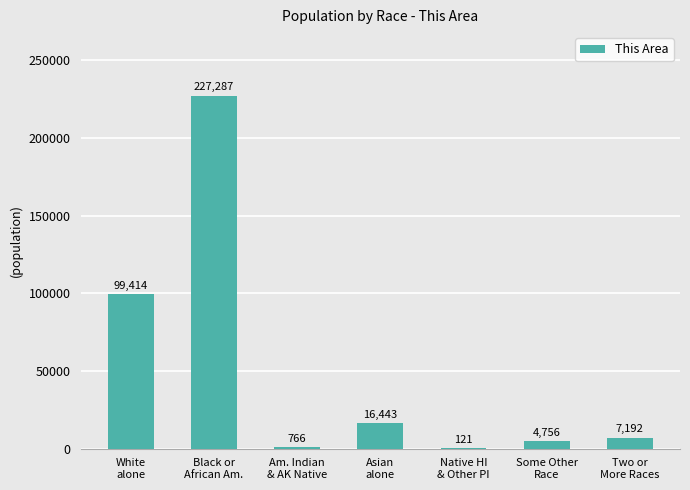

The chart shows a value of 334168 at Black or
African Am.. True or false?

False